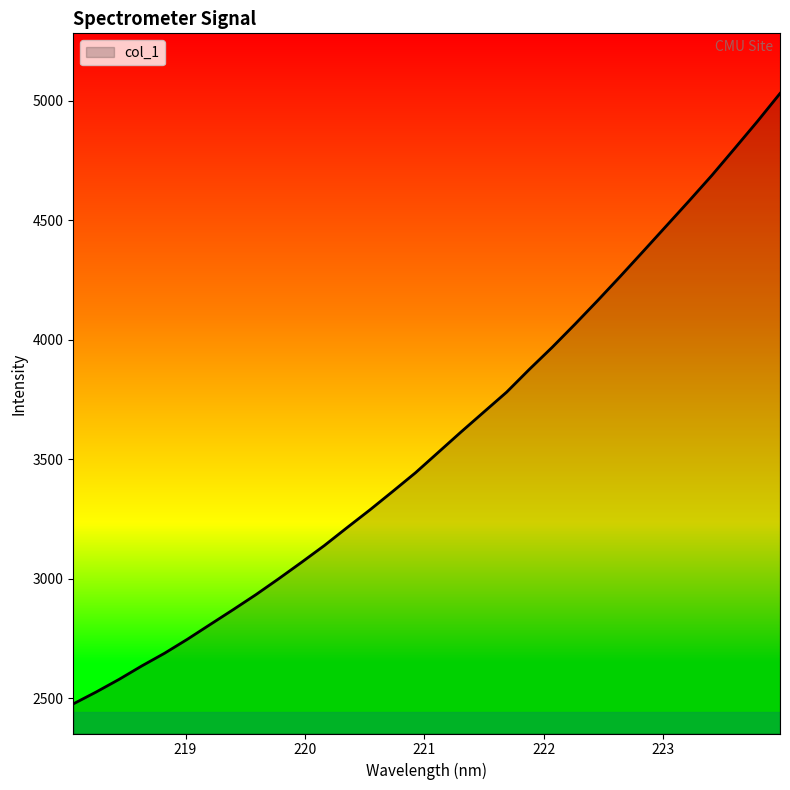

What is the difference between the maximum and minimum values?

2552.8